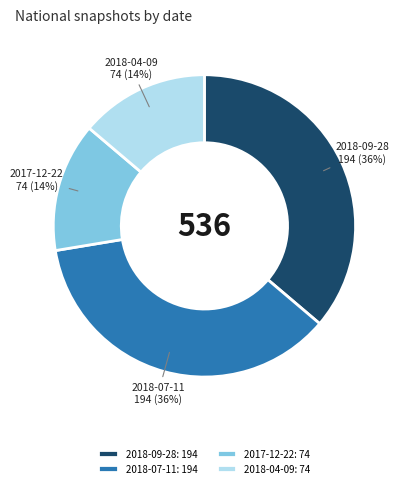

To the nearest percent, what portion does 2018-09-28 represent?

36%